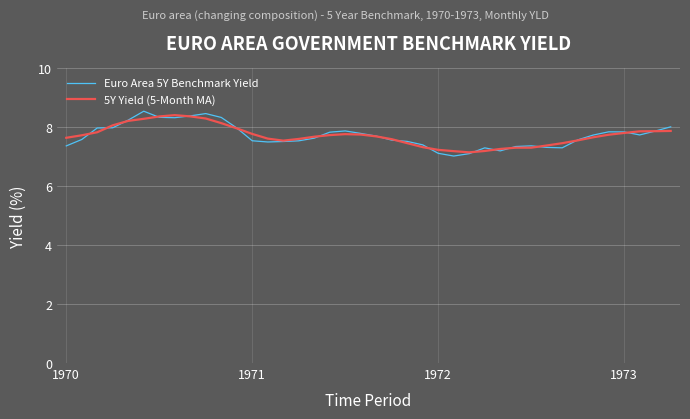

List the series in order of their peak value, highest first.

Euro Area 5Y Benchmark Yield, 5Y Yield (5-Month MA)